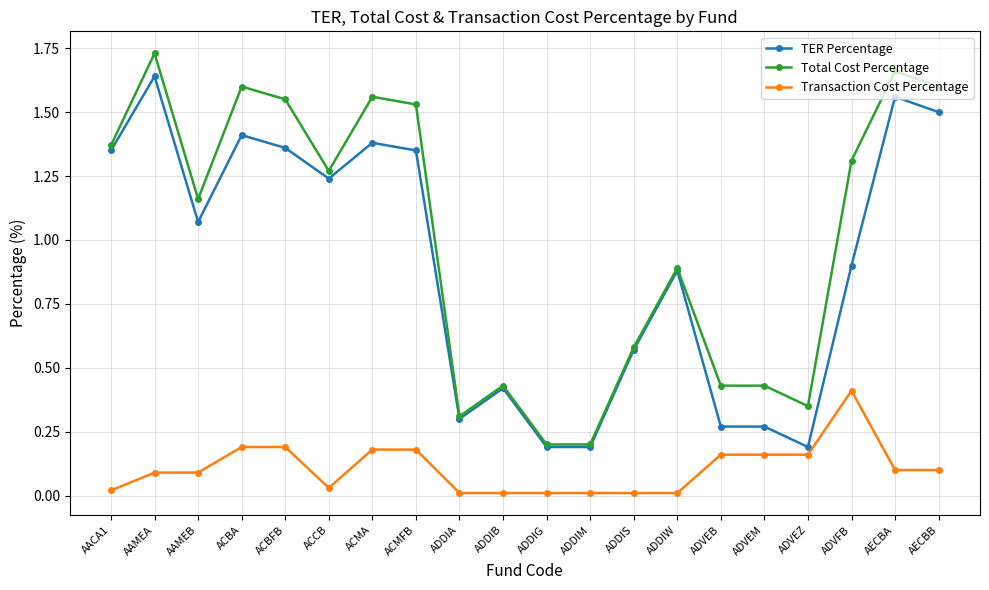

At which category does Total Cost Percentage reach its first local valley?

AAMEB